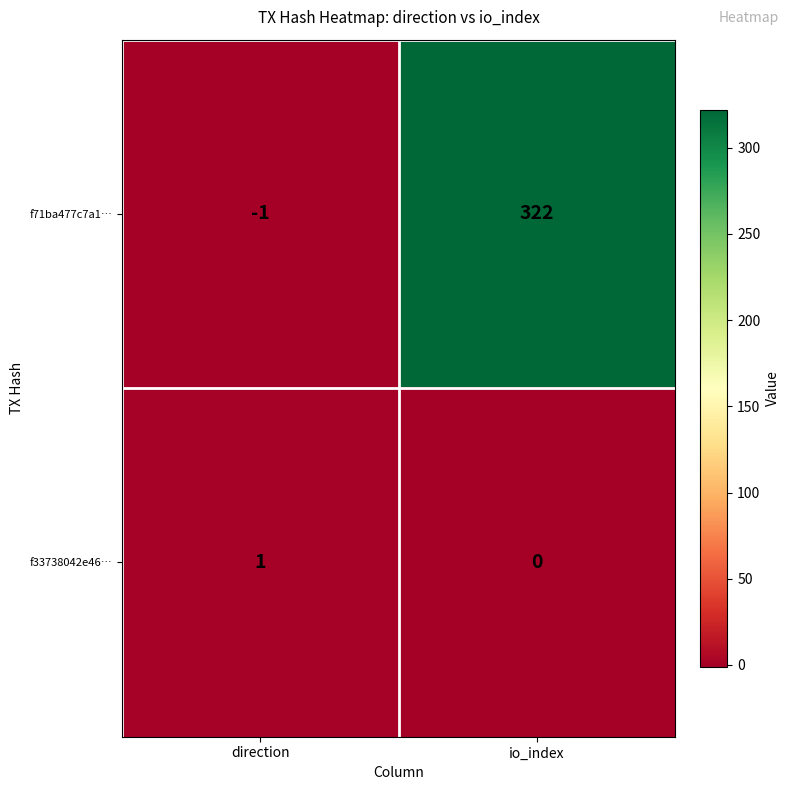

Reading left to right, transcribe all the data shown in this chart.

f71ba477c7a1…: -1	322
f33738042e46…: 1	0